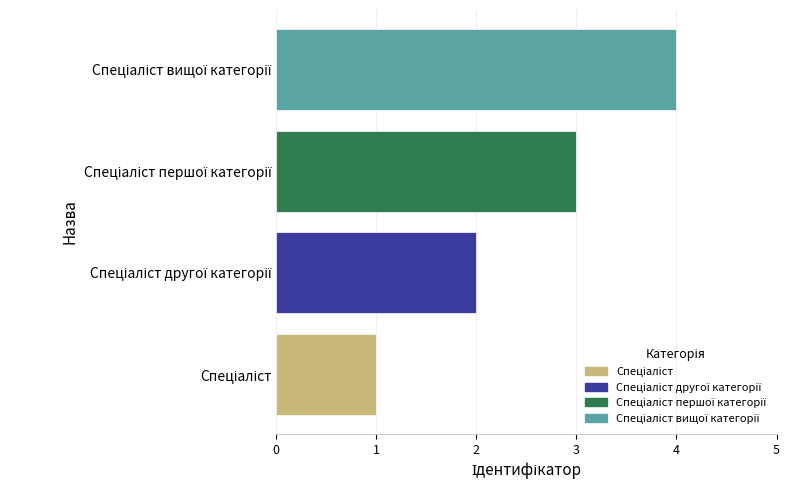

What is the sum of all values?

10